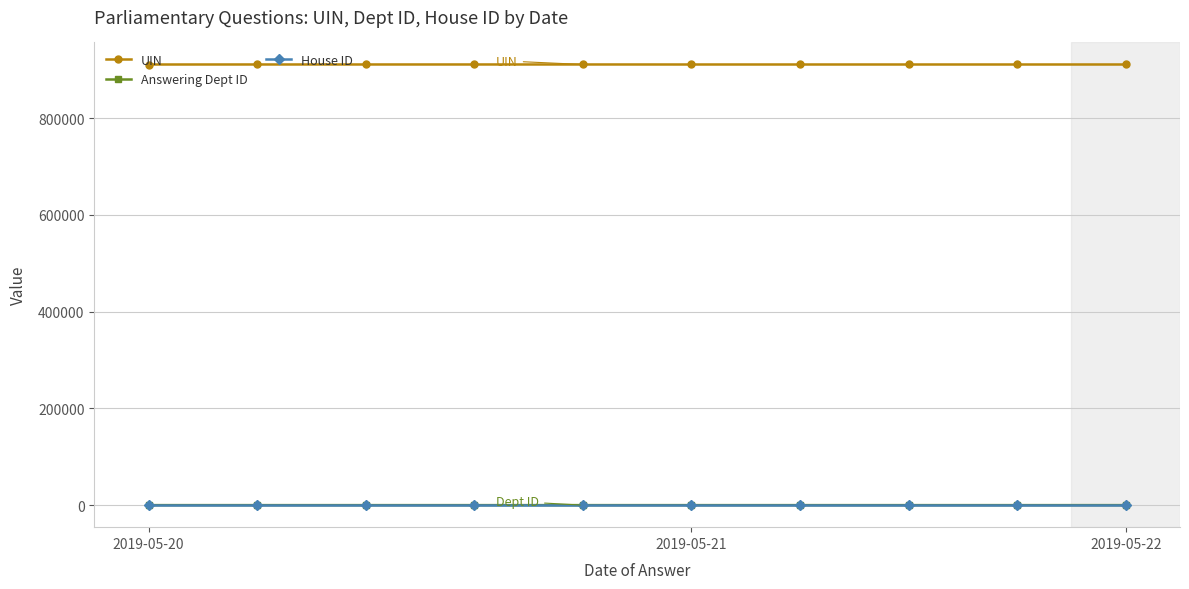

Which series has the largest range (max minus min)?

UIN